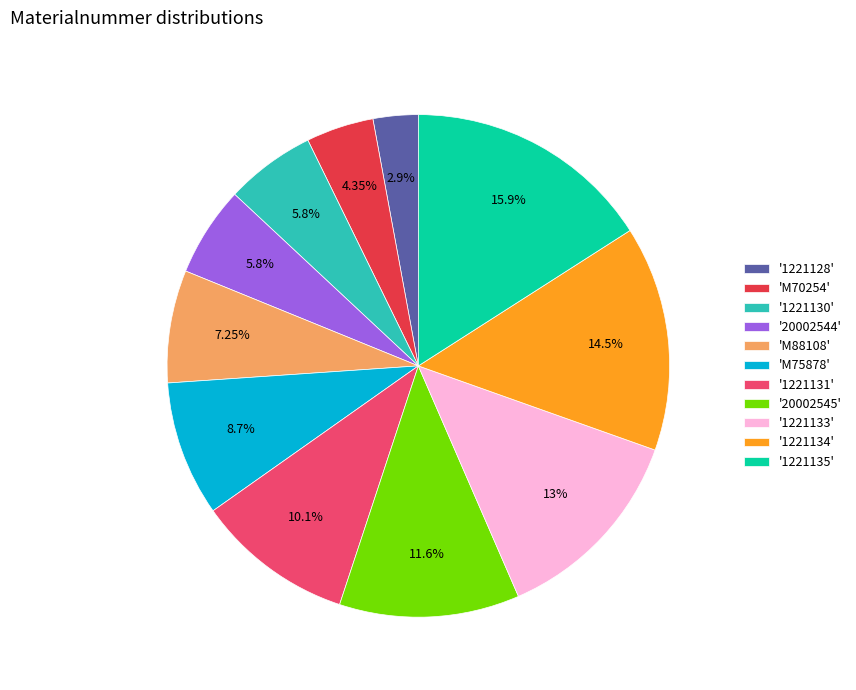

Combined, do '1221130' and '1221133' account for over 50%?

No